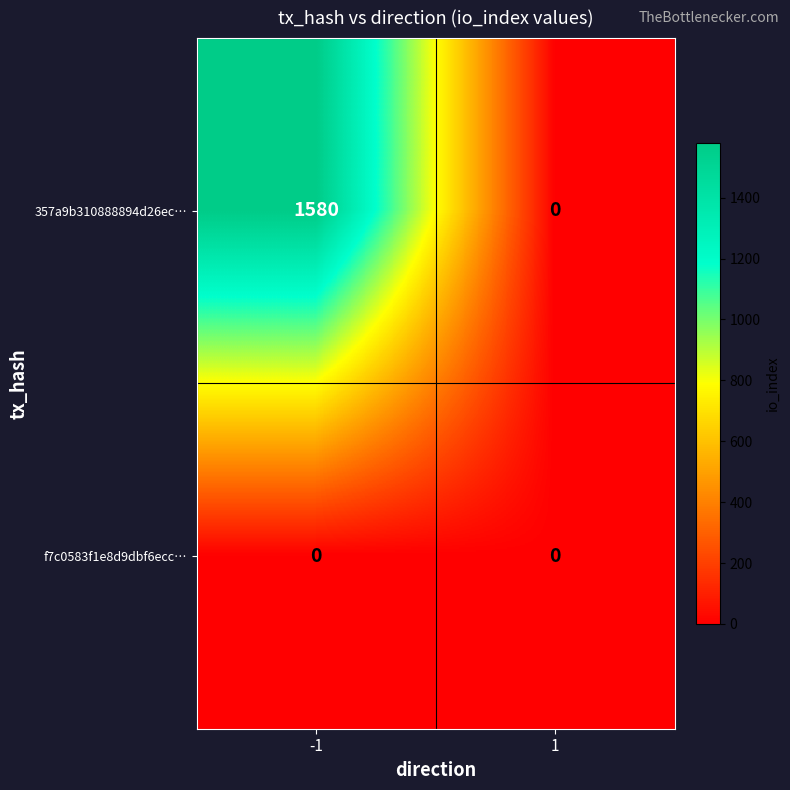

Reading left to right, extract all data points from this chart.

357a9b310888894d26ec…: -1=1580	1=0
f7c0583f1e8d9dbf6ecc…: -1=0	1=0